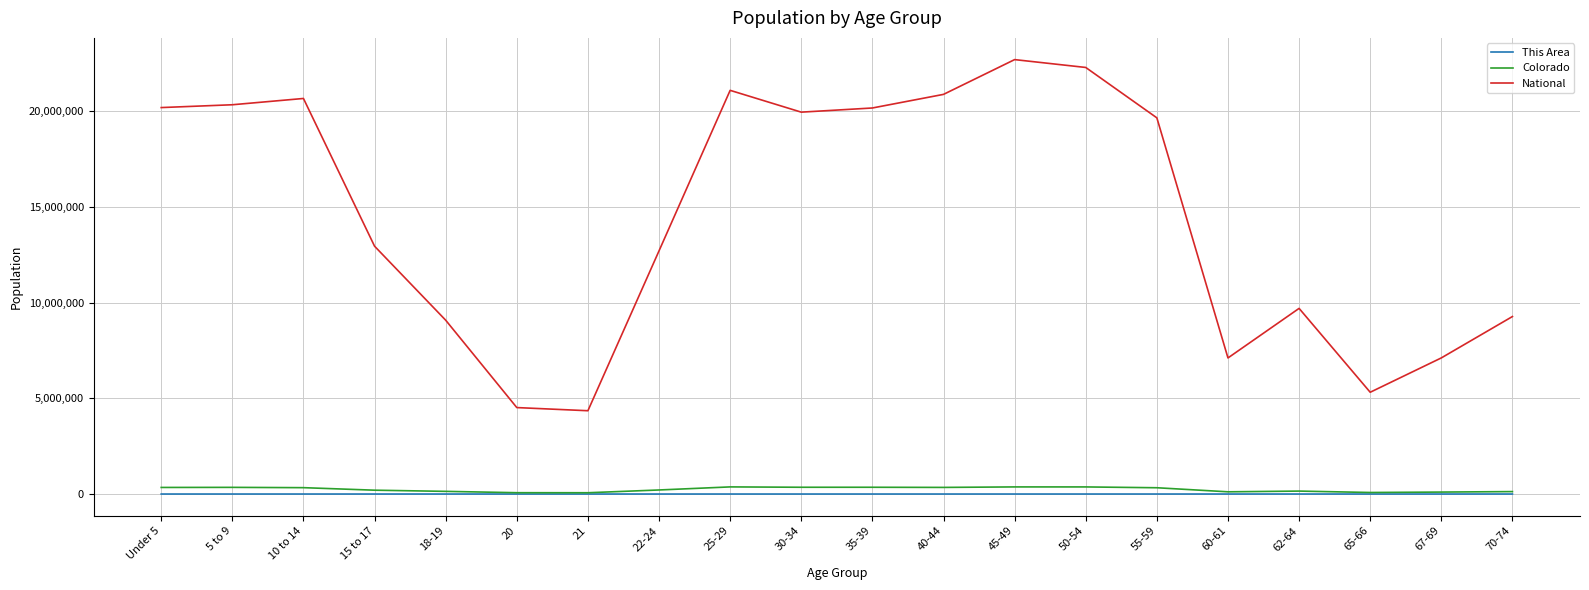

How many series are shown in this chart?

3